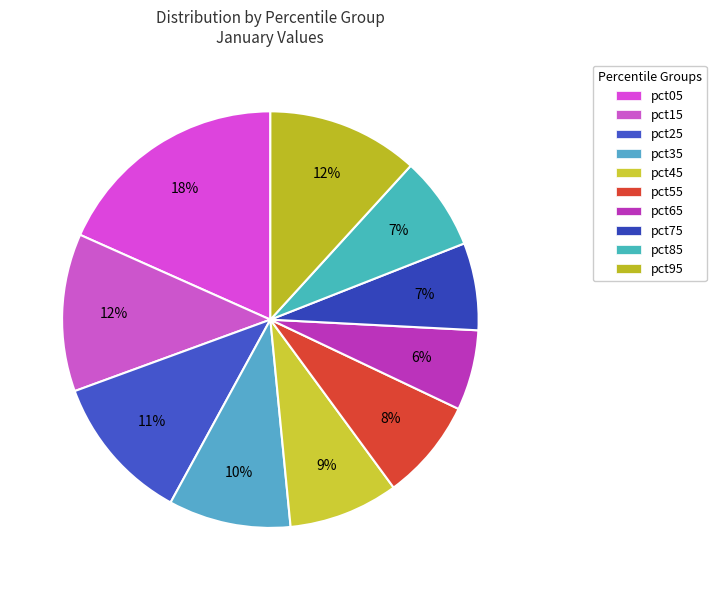

Is there a majority slice in this chart?

No